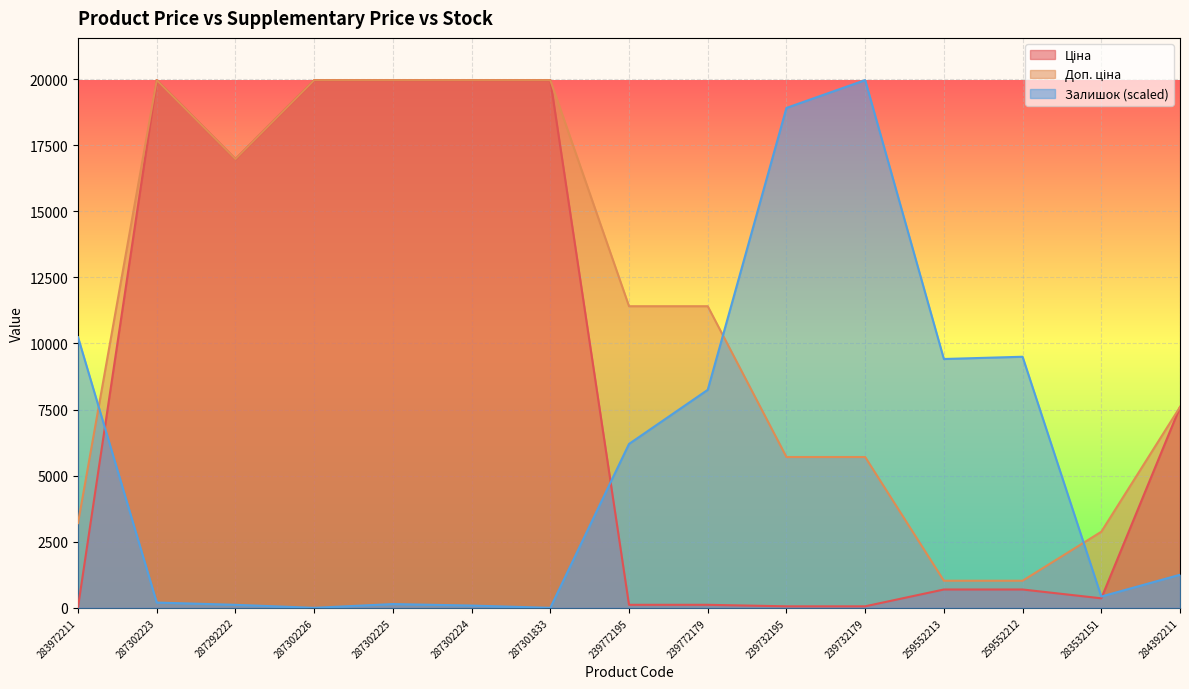

At which category is the sum across all series the highest?

287302223